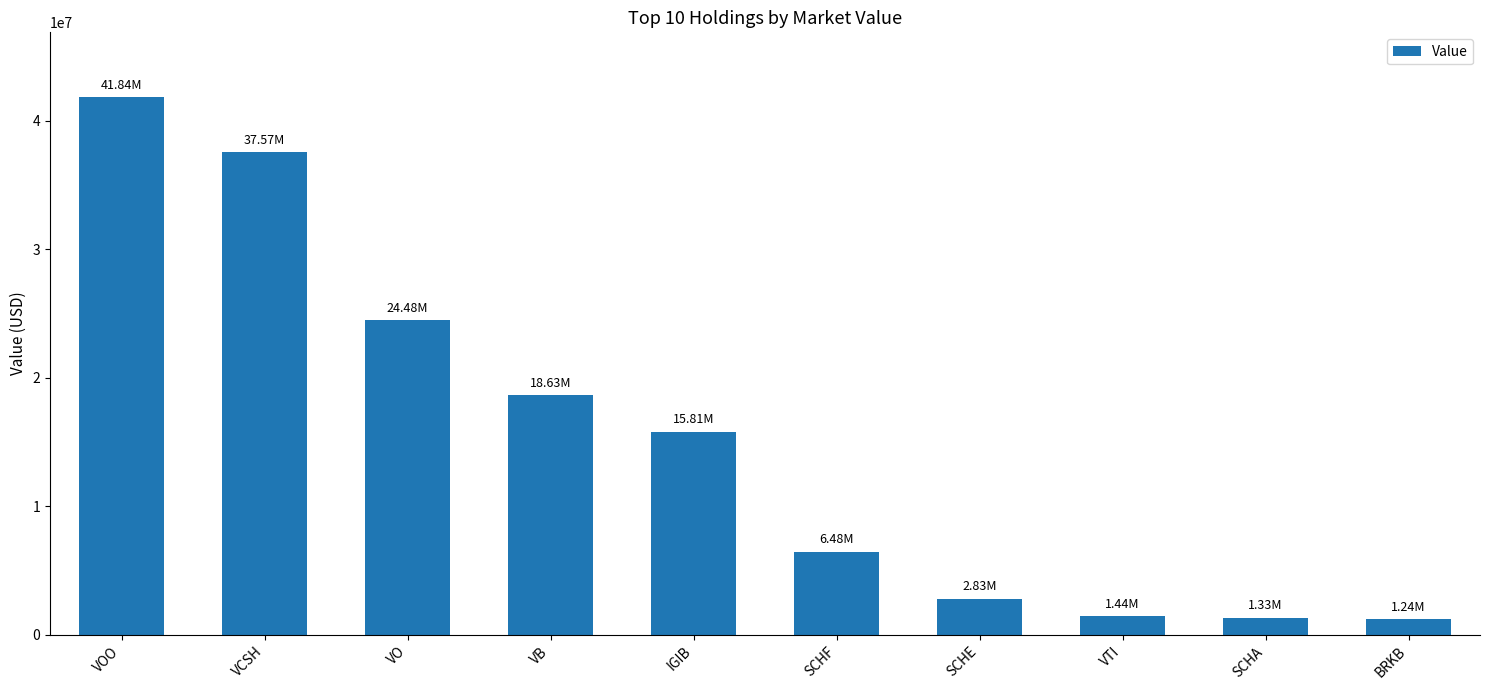

Between VCSH and VOO, which is larger?

VOO